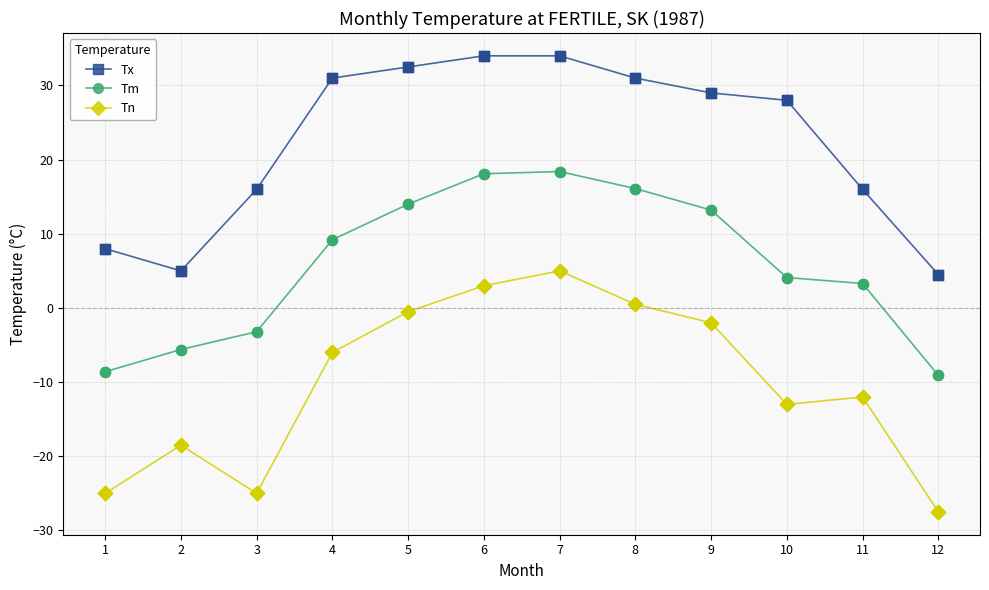

What is the spread (max minus min) of values at 3?

41.0